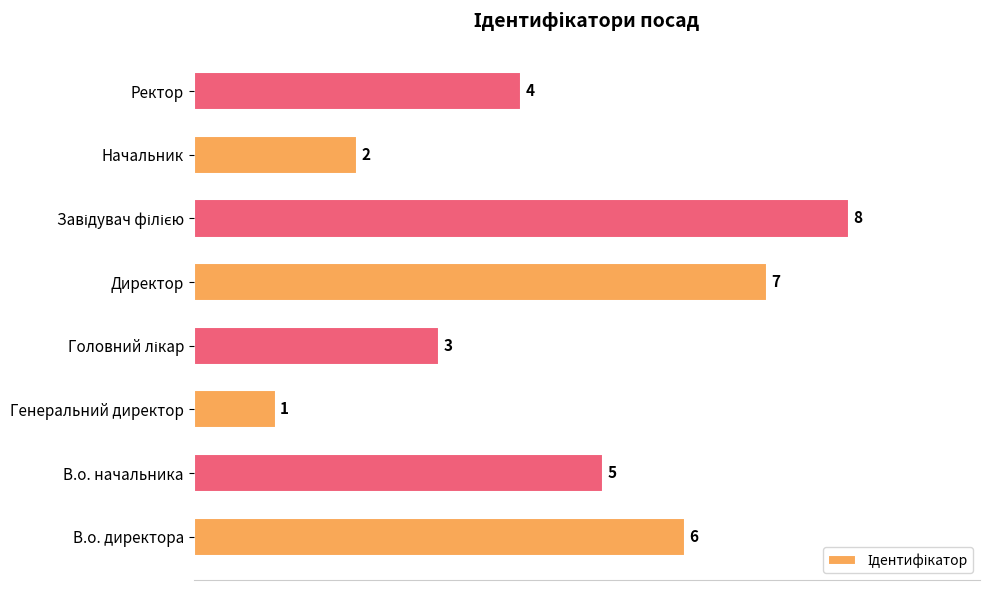

Count the values in the range 3 to 7.

5